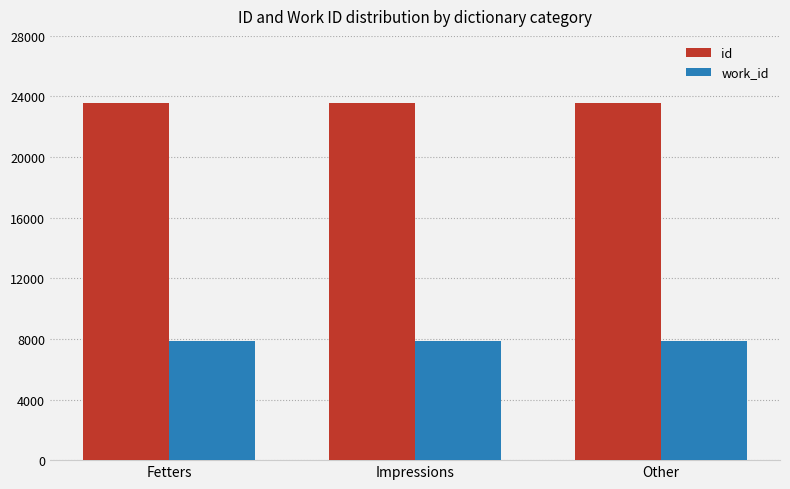

Rank the series by their maximum value, from lowest to highest.

work_id, id